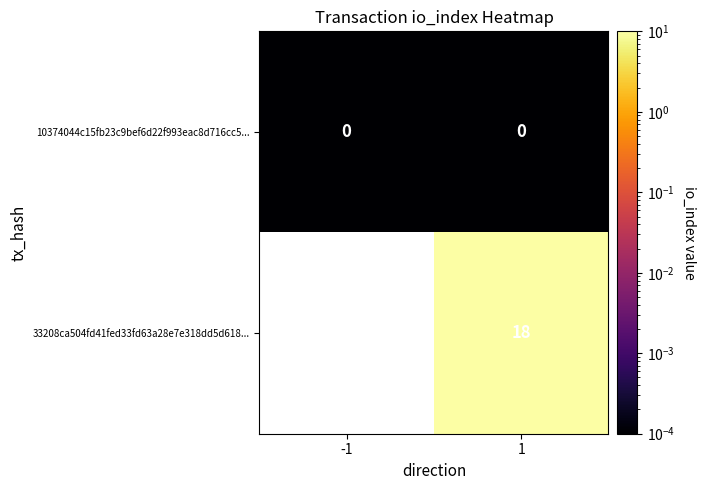

The 33208ca504fd41fed33fd63a28e7e318dd5d618... series shows 18.0 at 1. True or false?

True